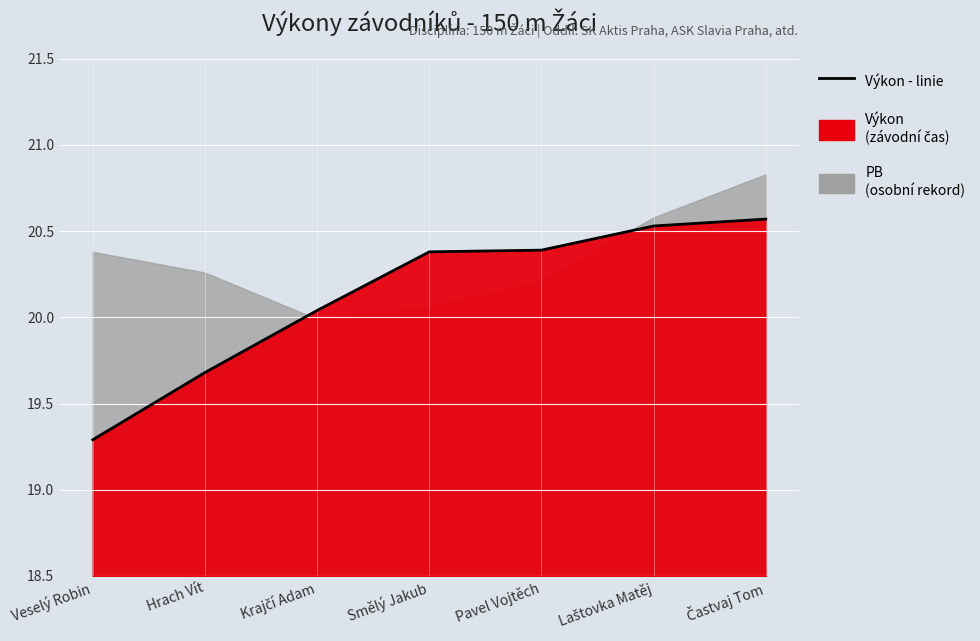

Which has a higher value, Hrach Vít or Laštovka Matěj?

Laštovka Matěj